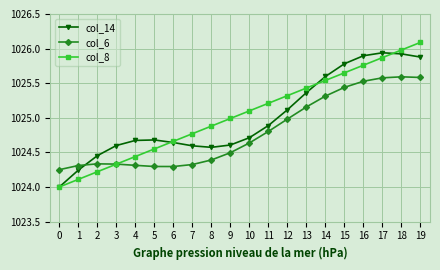

What is the highest value of the col_8 series?

1026.1